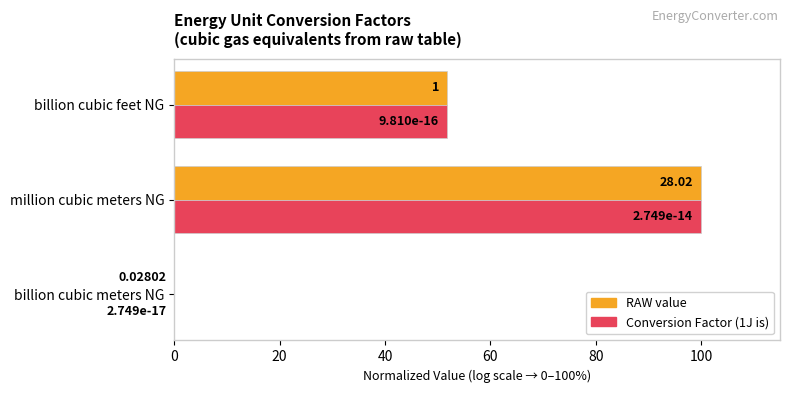

Which label corresponds to the largest value in the chart?

million cubic meters NG